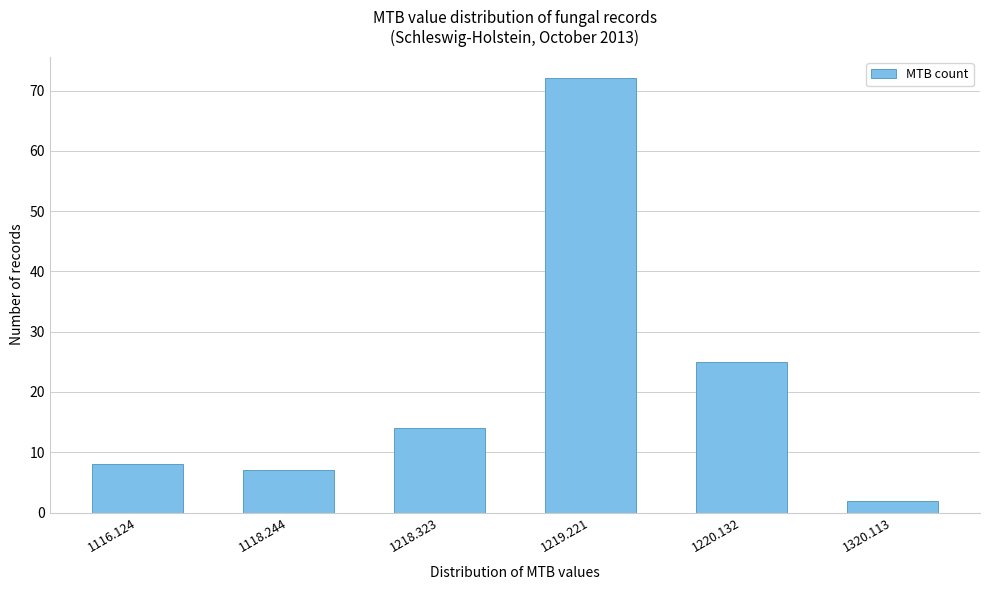

Reading left to right, list all the values displayed in this chart.

8	7	14	72	25	2